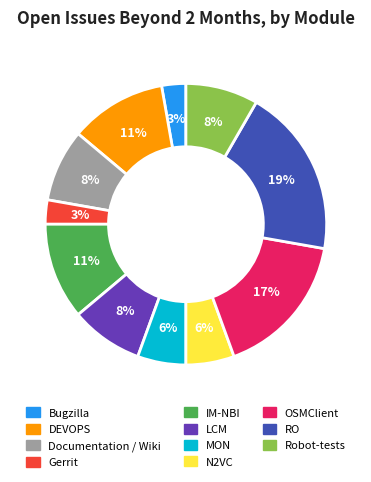

Is there any slice that represents more than half of the pie?

No